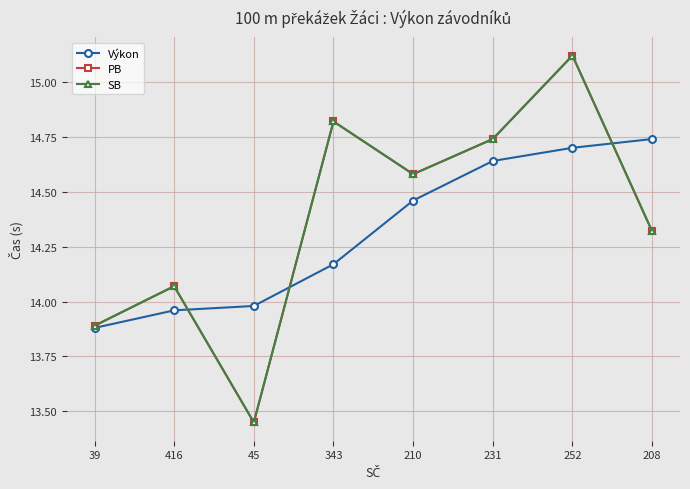

List the labels in order of PB value, smallest first.

45, 39, 416, 208, 210, 231, 343, 252